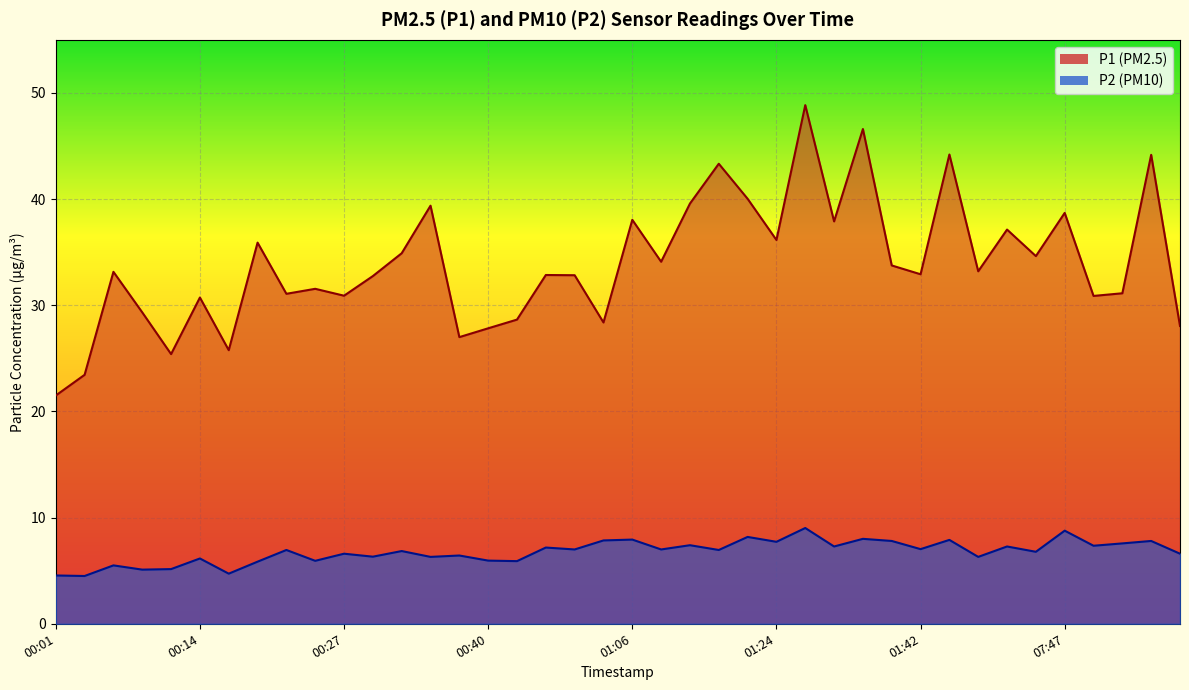

How many categories are shown in the chart?

40